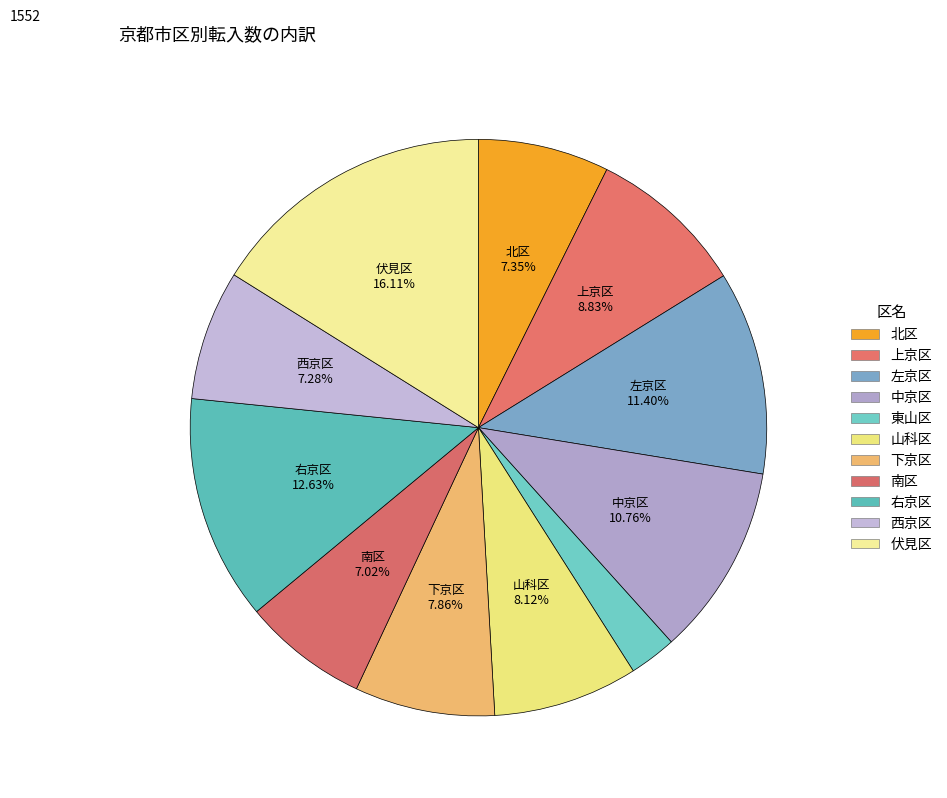

To the nearest percent, what portion does 南区 represent?

7%